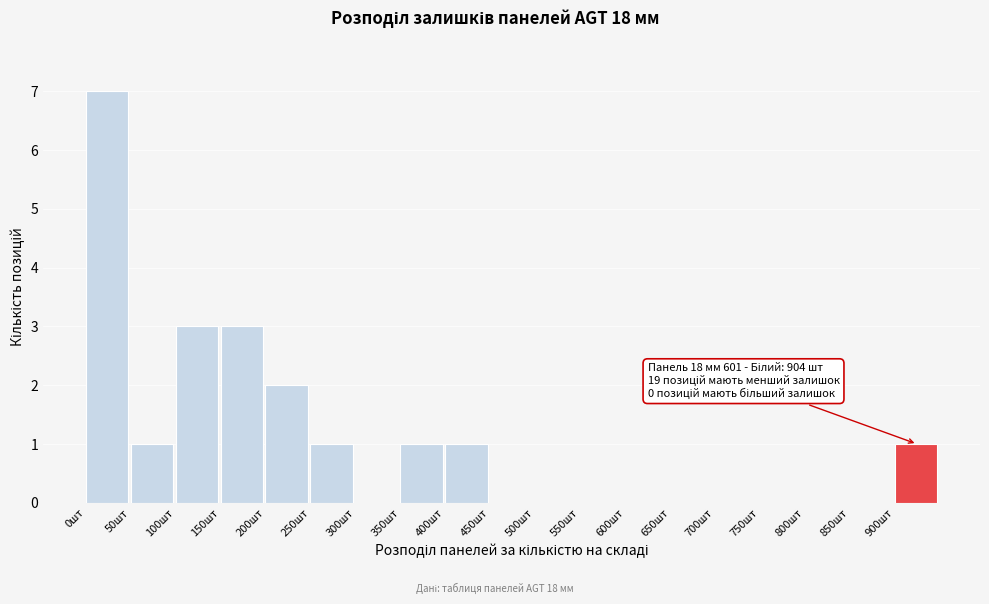

Which range on the x-axis has the tallest bar?

0 to 50